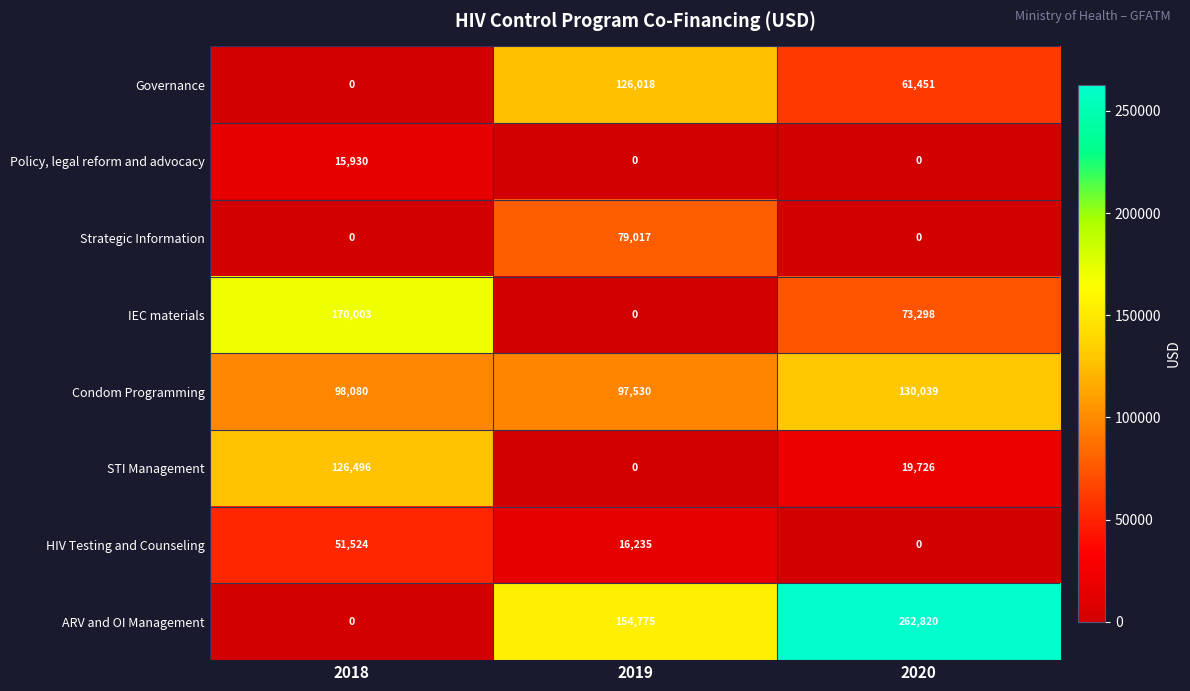

Is the value of Governance at 2020 greater than the value of Condom Programming at 2020?

No